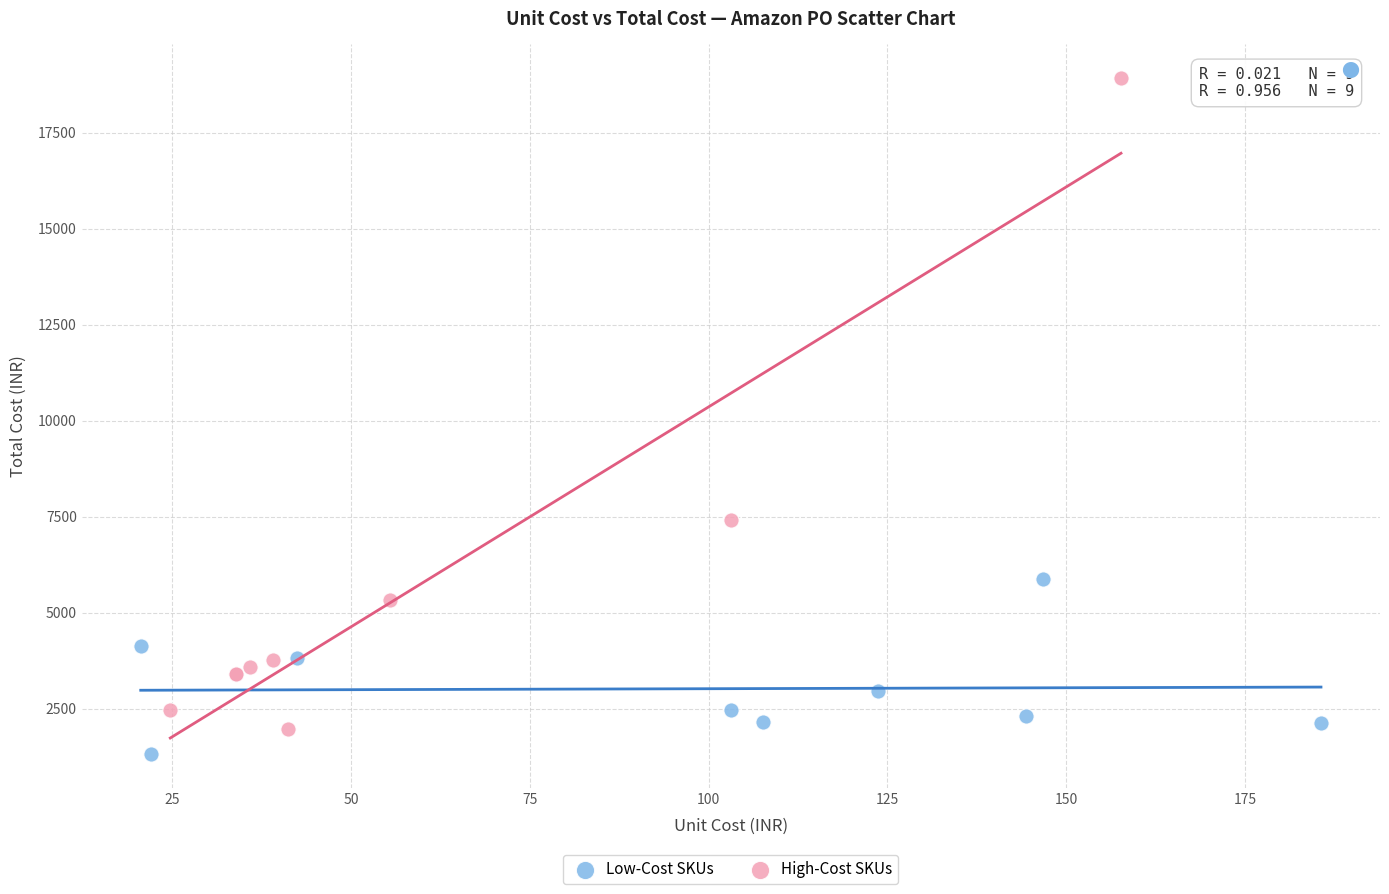

Which series contains the highest Y value?

High-Cost SKUs